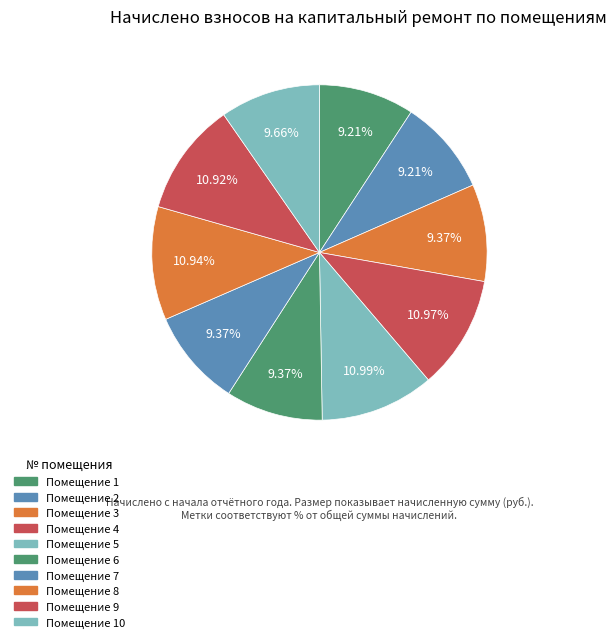

How many segments does this pie chart have?

10